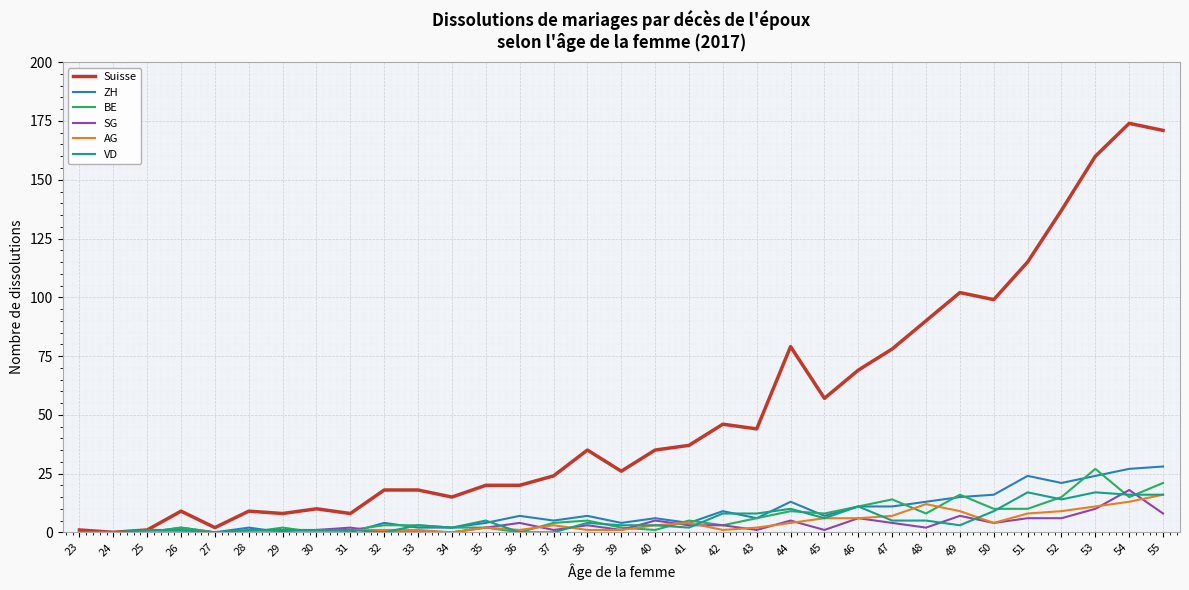

True or false: SG has a value of 0 at 34.

True